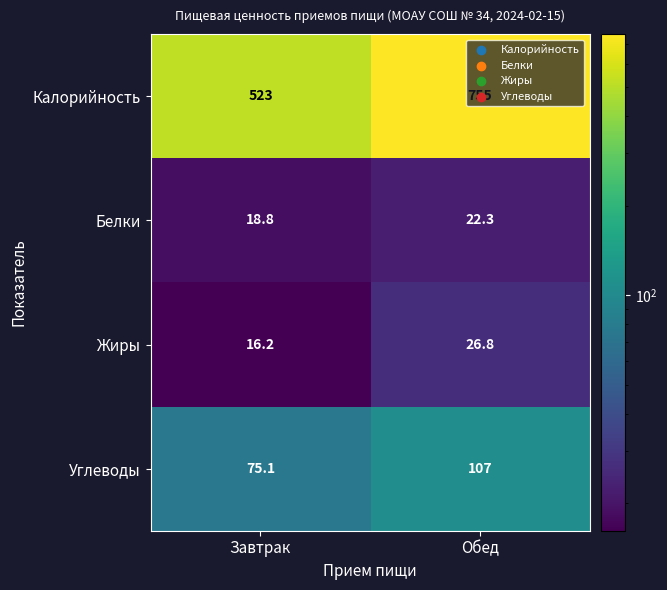

At which category is the sum across all series the highest?

Обед